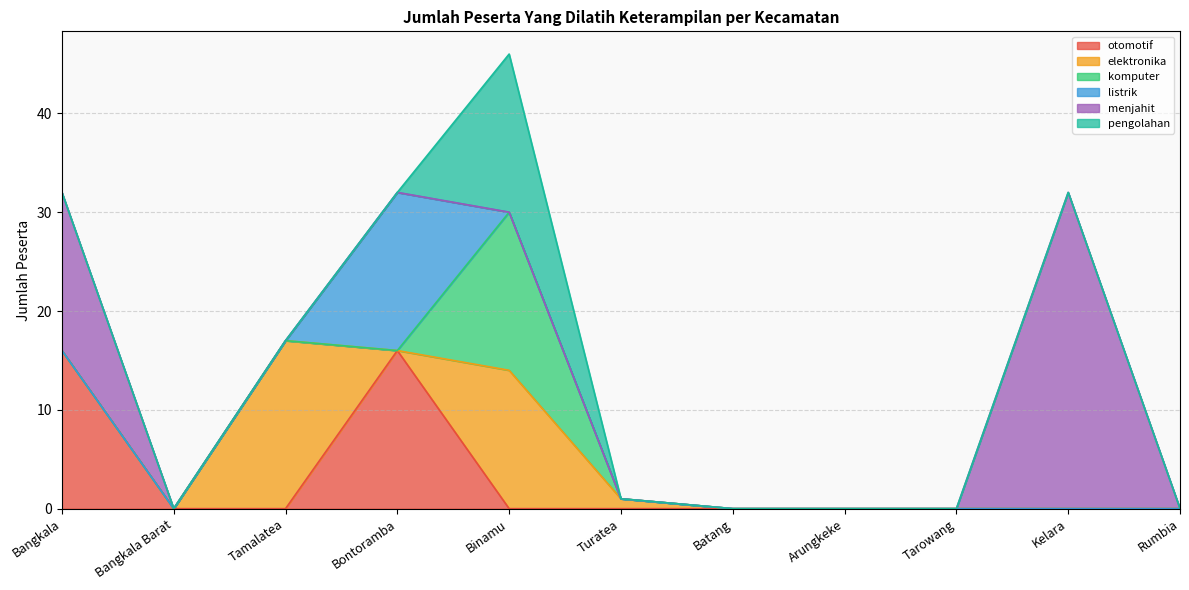

What is the difference between the highest and lowest values at Bontoramba?

16